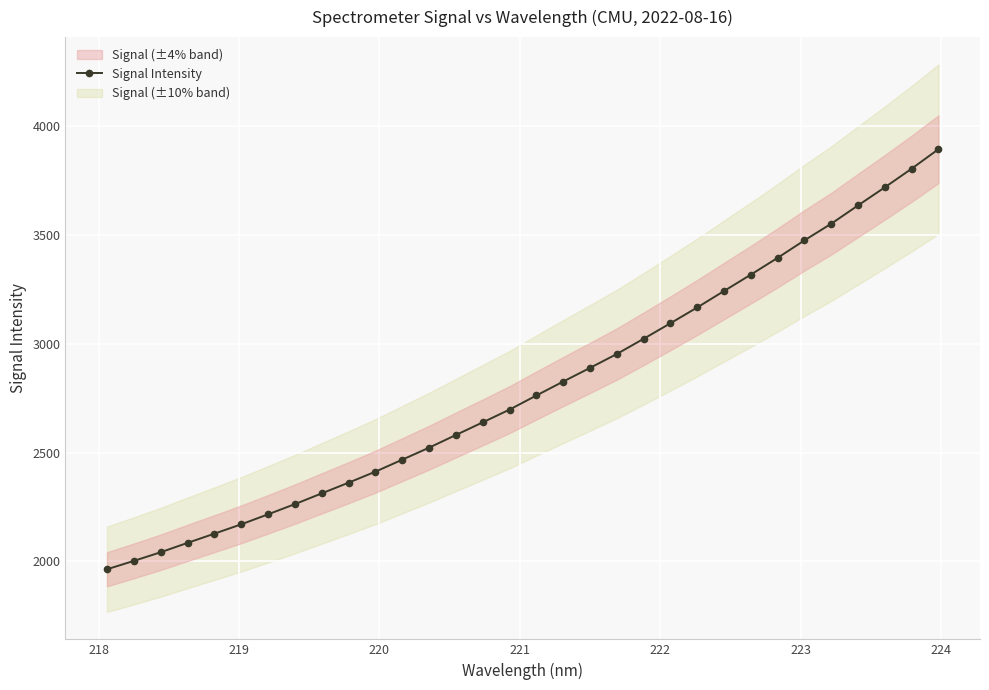

What is the value of the Signal Intensity point at the 4th from the left?

2085.4